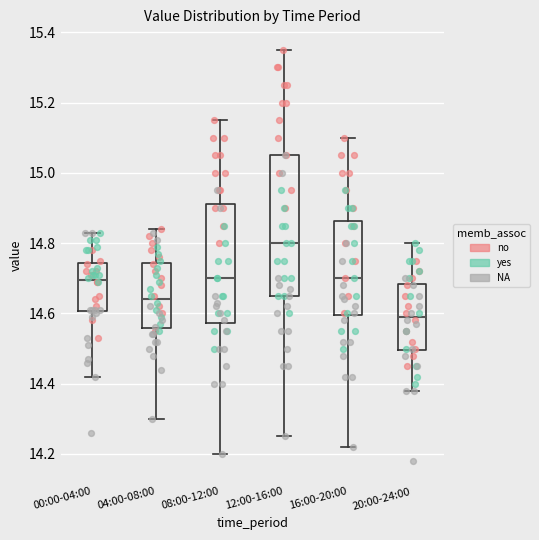

Reading left to right, read every box against the y-axis: the position of its median line, the range the box covers, and the ends of its whiskers. The values are not printed on the chart, so give them approximately, as read against the axis.

00:00-04:00: median 14.70, box 14.60 to 14.74, whiskers 14.42 to 14.84
04:00-08:00: median 14.64, box 14.56 to 14.74, whiskers 14.30 to 14.84
08:00-12:00: median 14.70, box 14.58 to 14.92, whiskers 14.20 to 15.16
12:00-16:00: median 14.80, box 14.66 to 15.06, whiskers 14.26 to 15.36
16:00-20:00: median 14.70, box 14.60 to 14.86, whiskers 14.22 to 15.10
20:00-24:00: median 14.60, box 14.50 to 14.68, whiskers 14.38 to 14.80